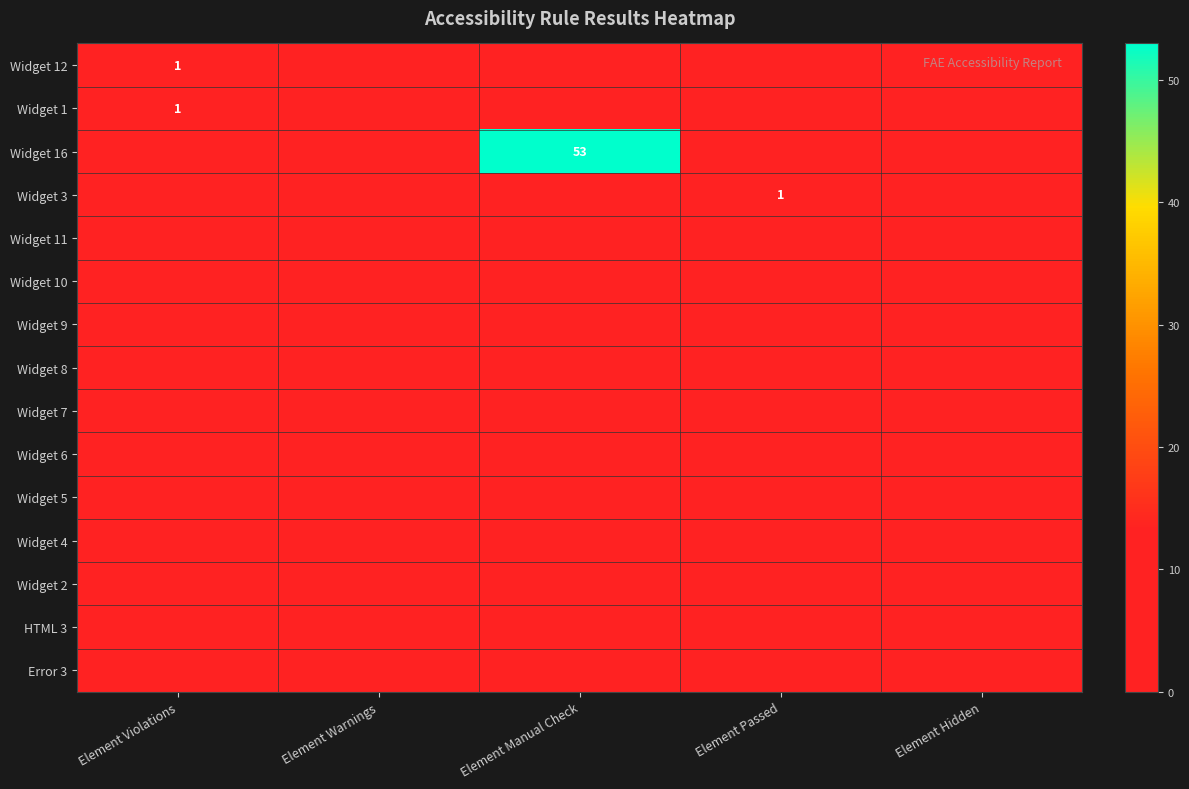

Which has a higher value, Element Manual Check or Element Passed?

Element Manual Check